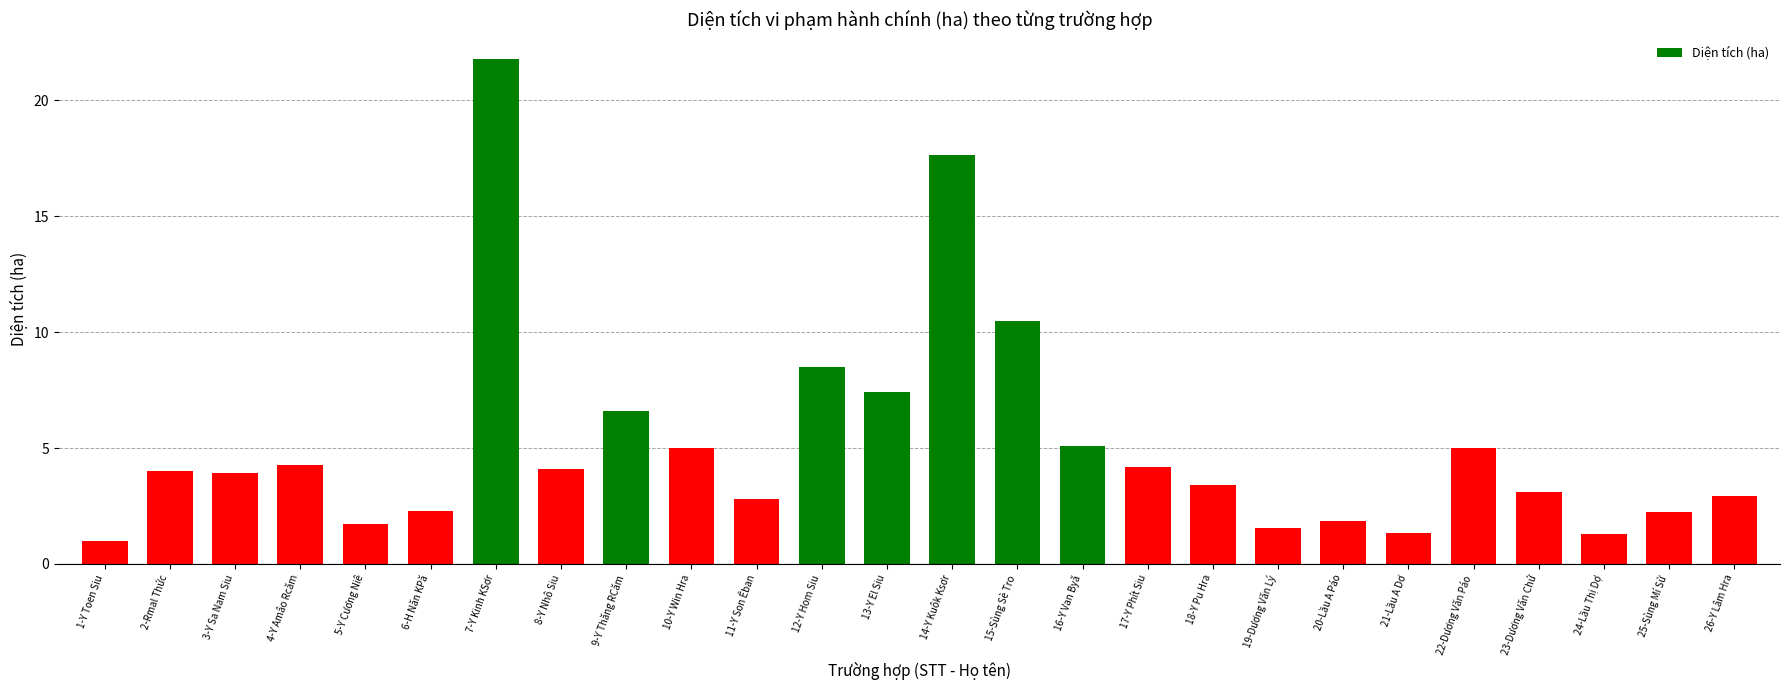

What is the difference between the maximum and second lowest values?

20.5